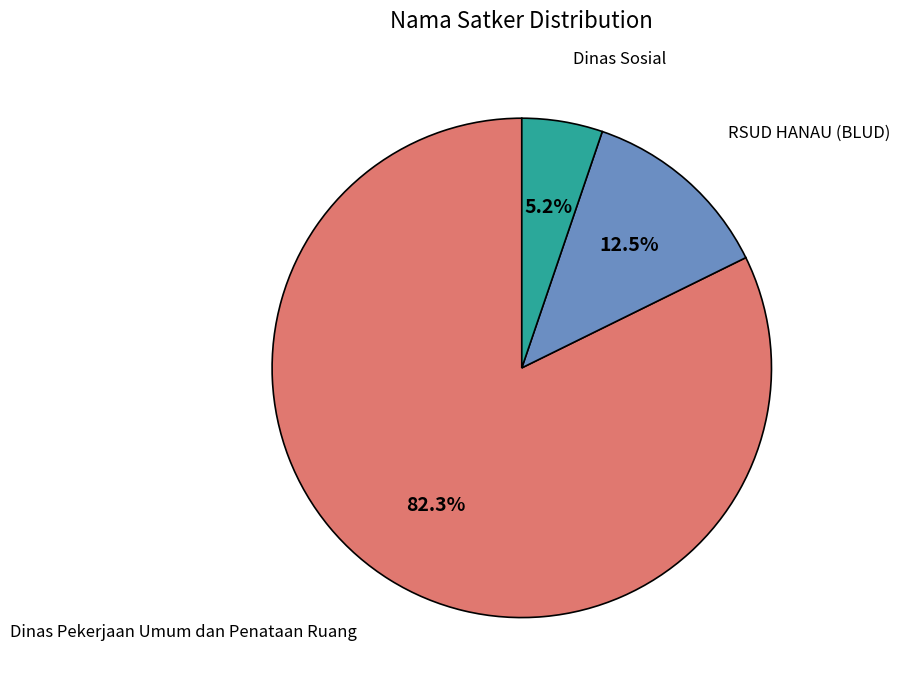

Which category has the biggest portion of the pie?

Dinas Pekerjaan Umum dan Penataan Ruang